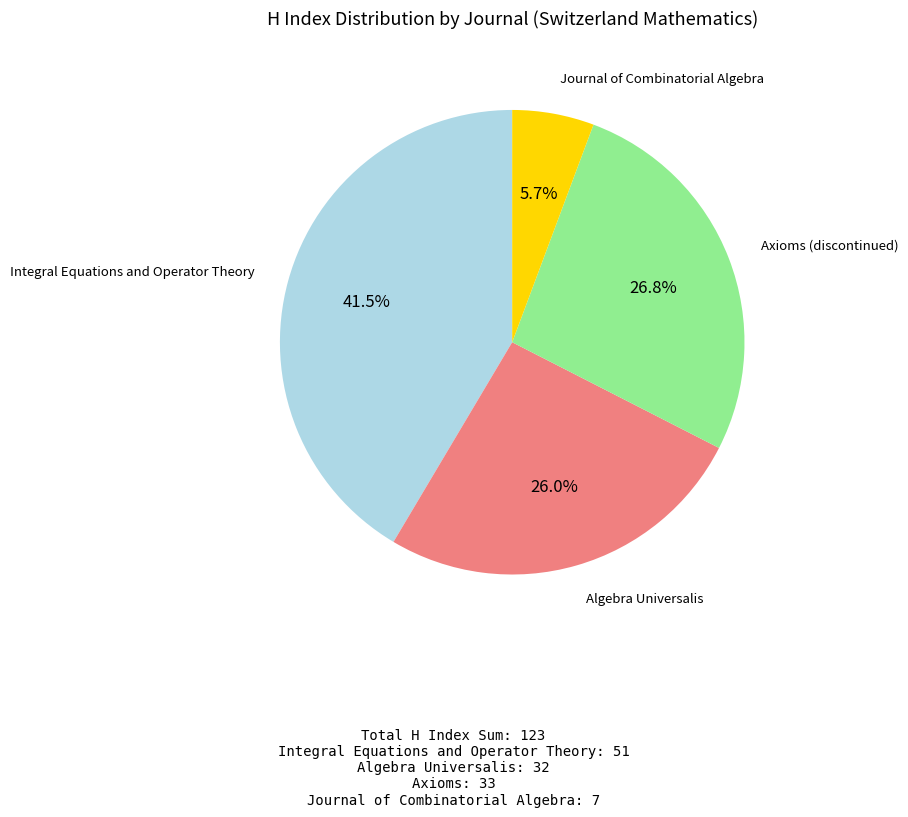

Is there a majority slice in this chart?

No